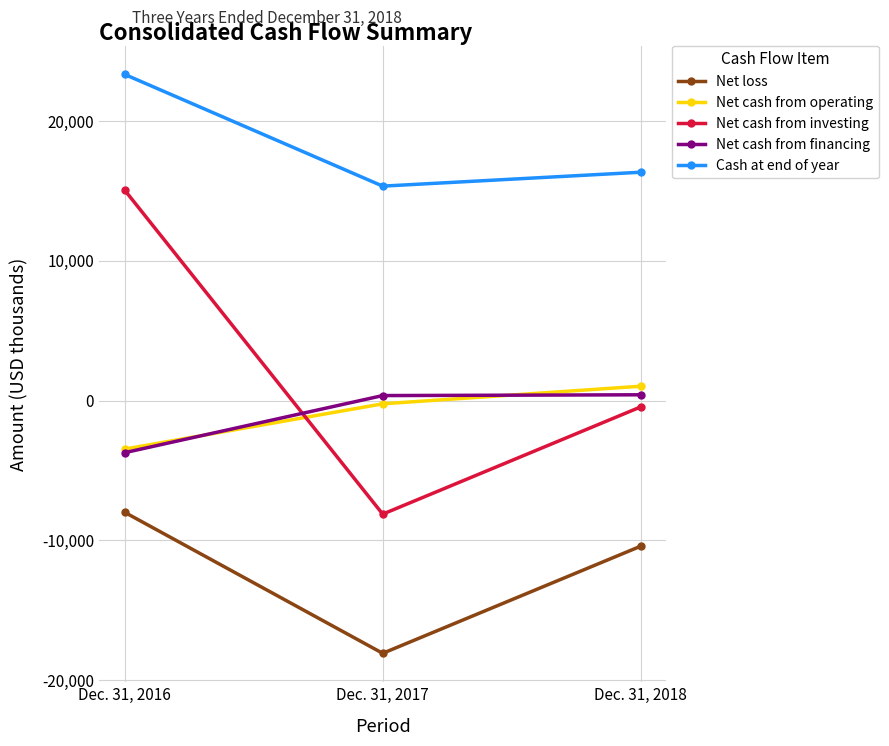

At which label is Net cash from investing closest to 3460?

Dec. 31, 2018